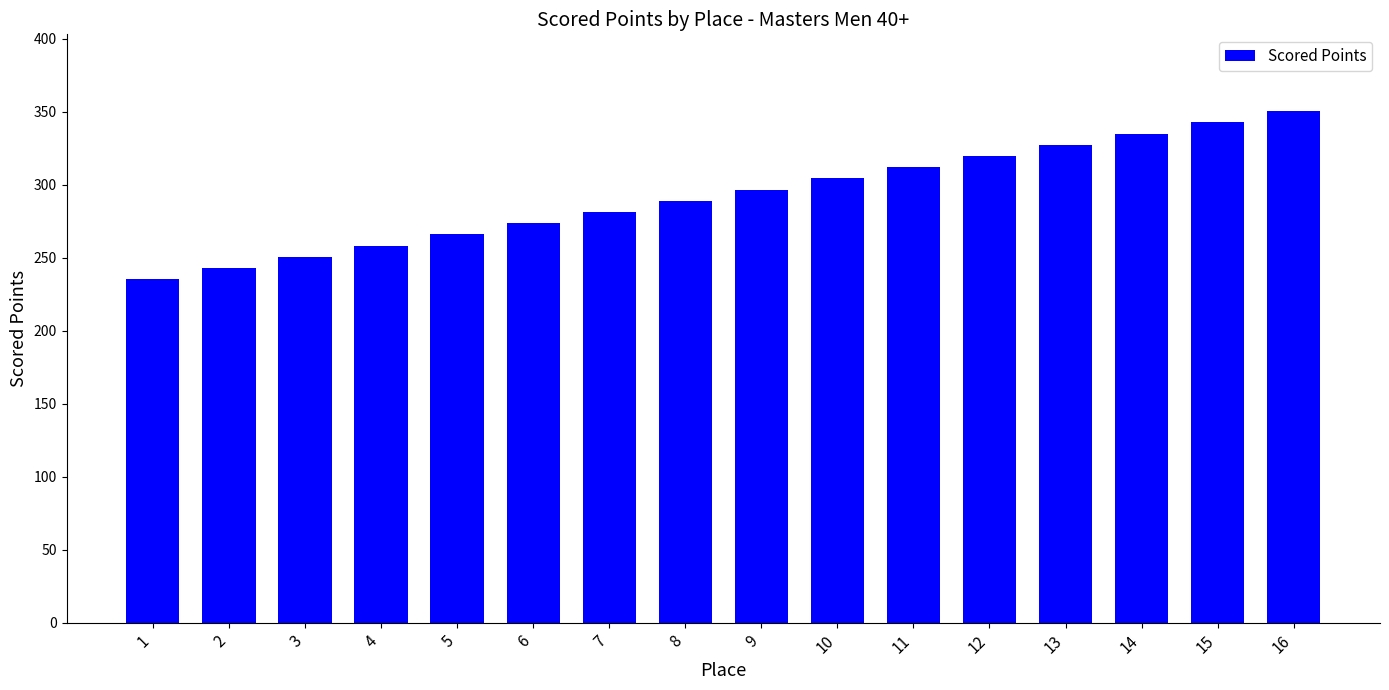

Reading left to right, what are all the values shown in this chart?

235.2	242.9	250.6	258.3	265.9	273.6	281.3	289.0	296.7	304.3	312.0	319.7	327.4	335.1	342.7	350.4